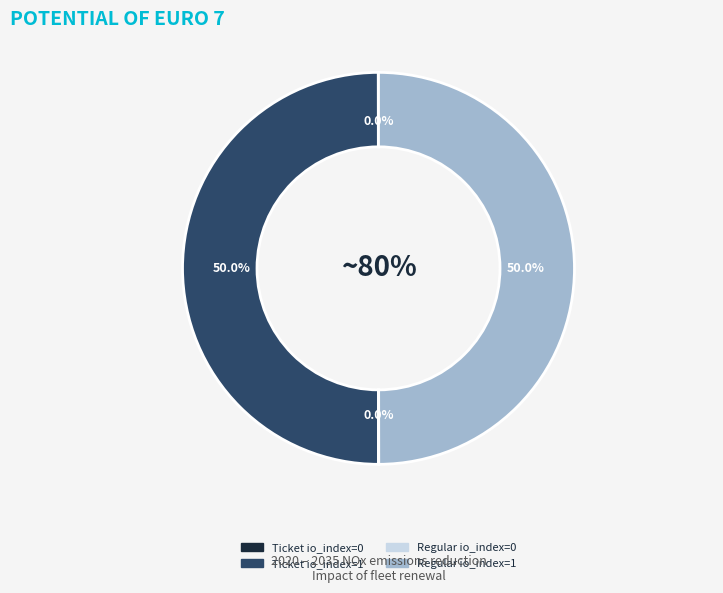

Which has a higher value, Regular io_index=1 or Ticket io_index=0?

Regular io_index=1